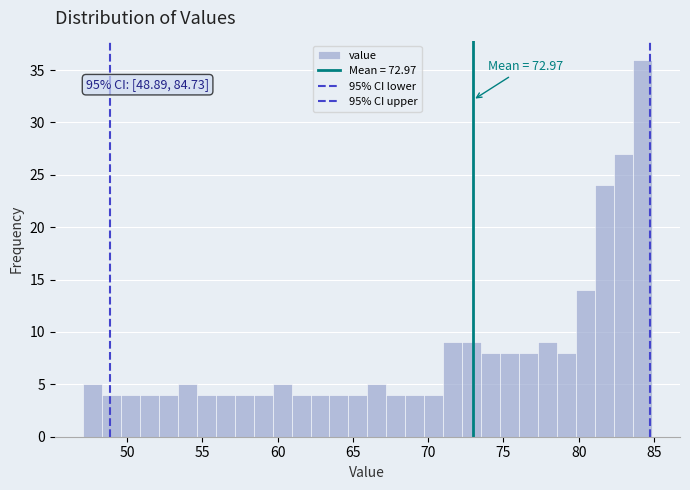

Around what value on the x-axis is the tallest bar? Give the approximate position of its centre, as read against the axis.

84.0